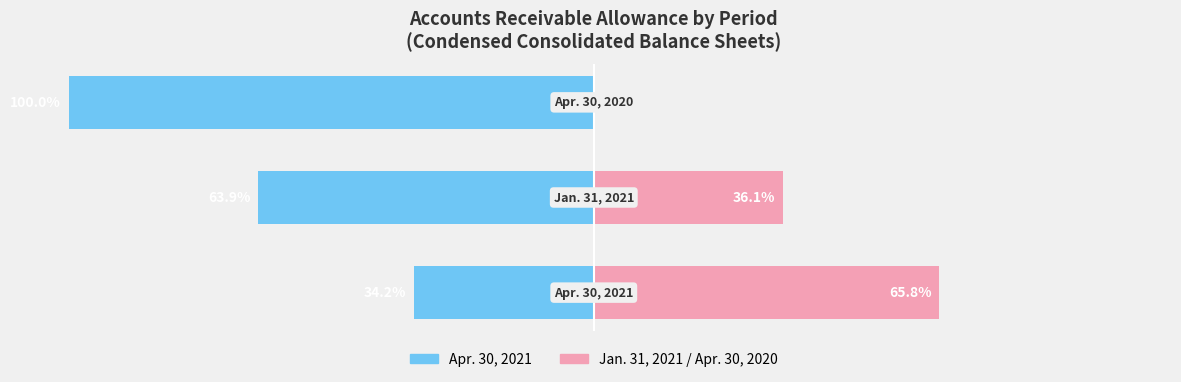

What is the difference between the maximum and minimum values in the Apr. 30, 2021 series?

65.8